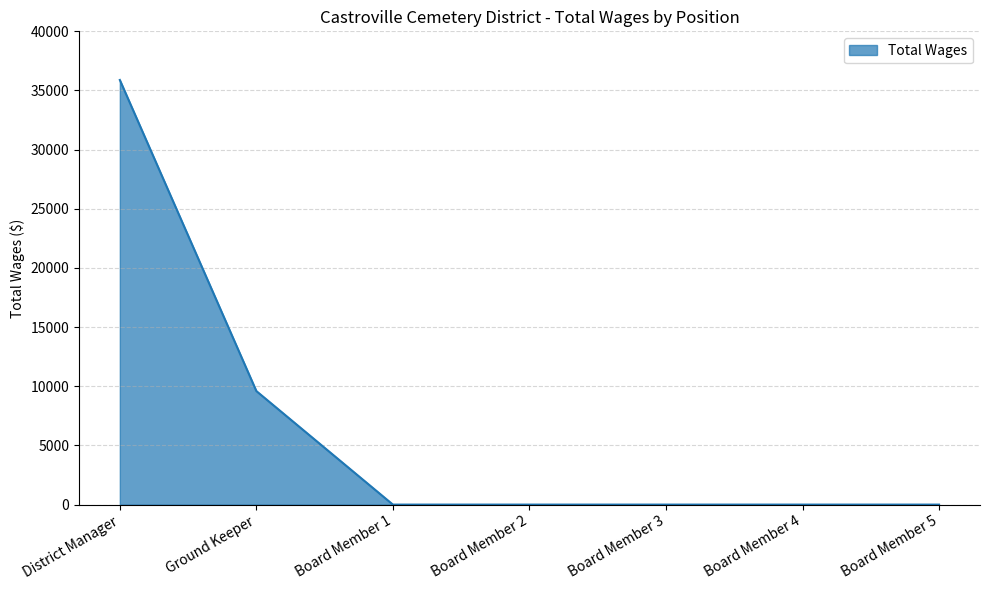

True or false: there are more than 2 points higher than both neighbors.

False